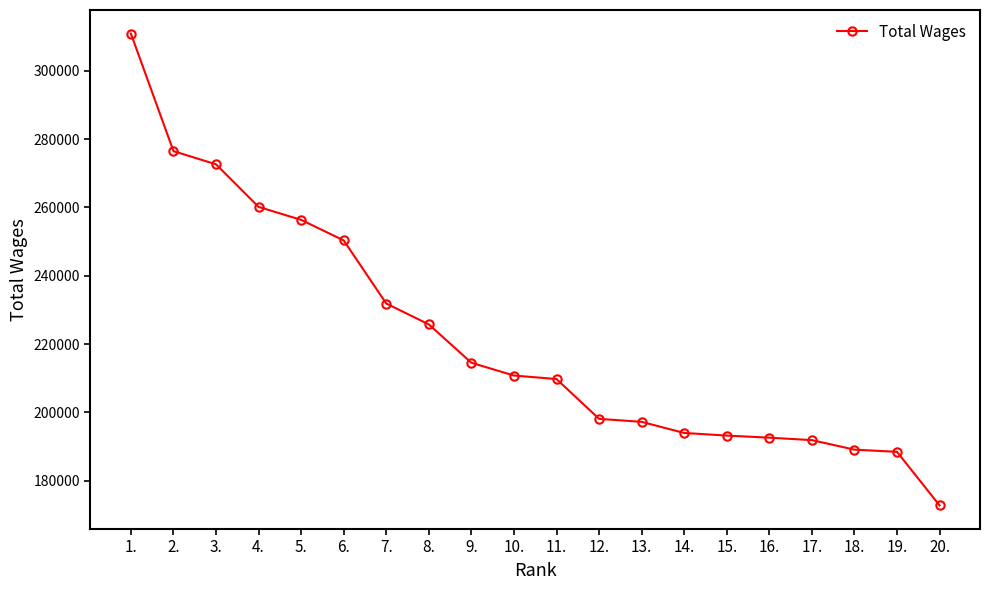

What is the change in value from 7. to 18.?

-42805